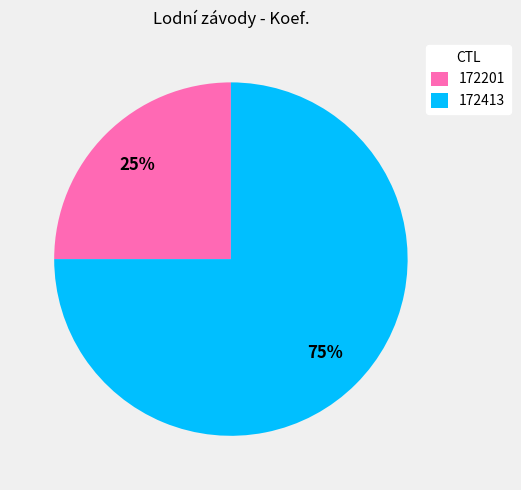

Does any single category account for the majority?

Yes